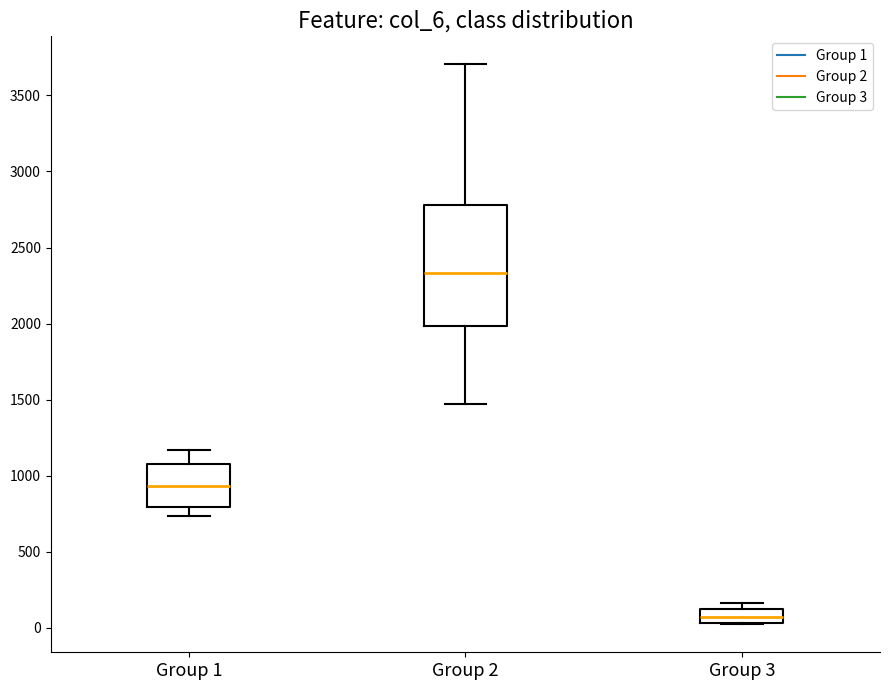

Reading left to right, read every box against the y-axis: the position of its median line, the range the box covers, and the ends of its whiskers. The values are not printed on the chart, so give them approximately, as read against the axis.

Group 1: median 950, box 800 to 1100, whiskers 750 to 1150
Group 2: median 2350, box 2000 to 2800, whiskers 1450 to 3700
Group 3: median 50 (inside the box), box 50 to 100, whiskers 0 to 150